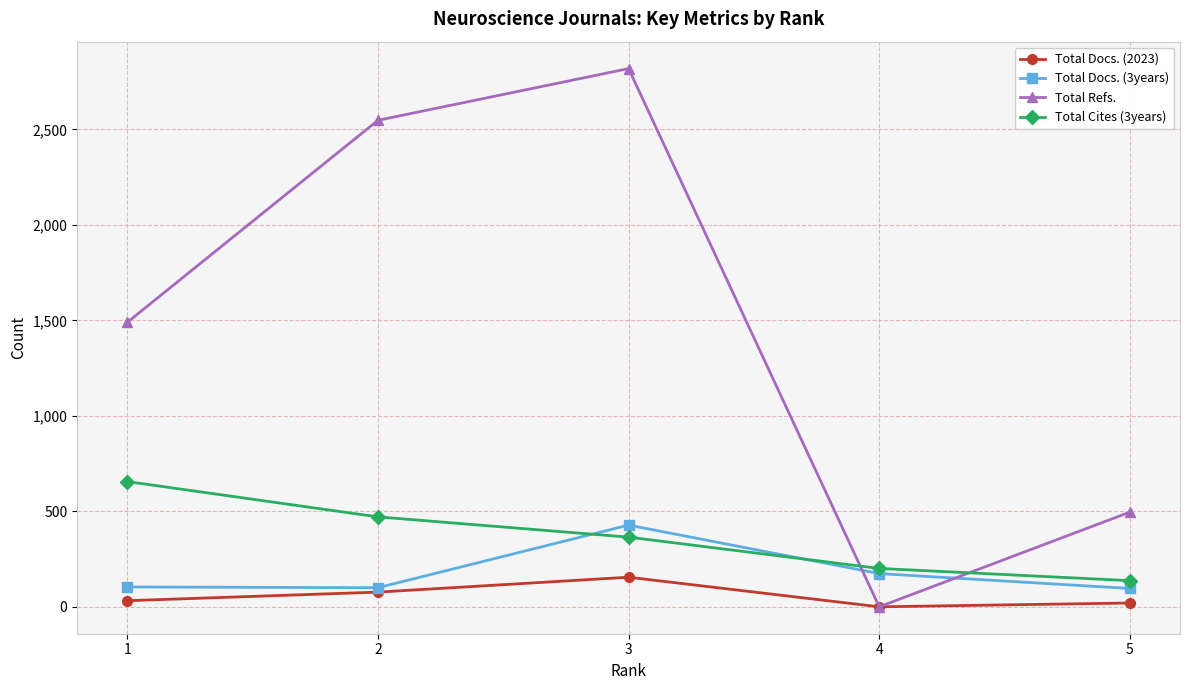

What is the approximate value of Total Docs. (2023) at 1, to the nearest 10?

30